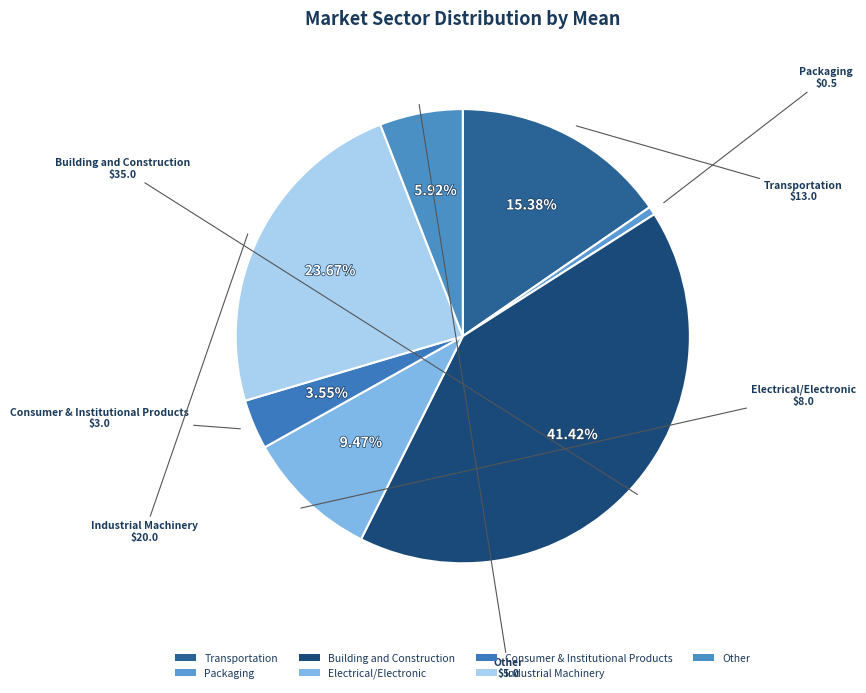

Is there a majority slice in this chart?

No